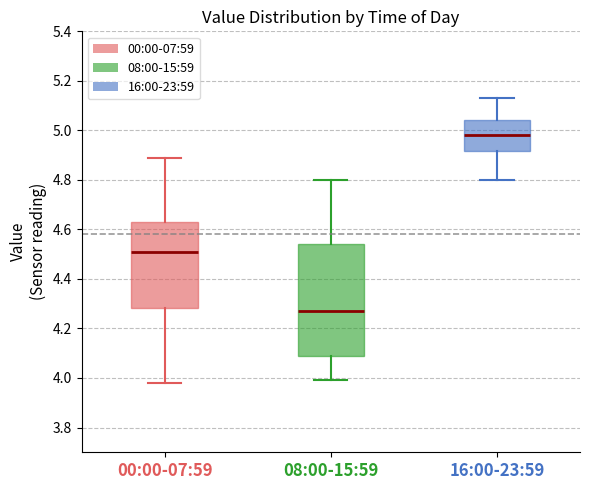

Reading left to right, read every box against the y-axis: the position of its median line, the range the box covers, and the ends of its whiskers. The values are not printed on the chart, so give them approximately, as read against the axis.

00:00-07:59: median 4.52, box 4.28 to 4.64, whiskers 3.98 to 4.90
08:00-15:59: median 4.28, box 4.08 to 4.54, whiskers 4.00 to 4.80
16:00-23:59: median 4.98, box 4.92 to 5.04, whiskers 4.80 to 5.14